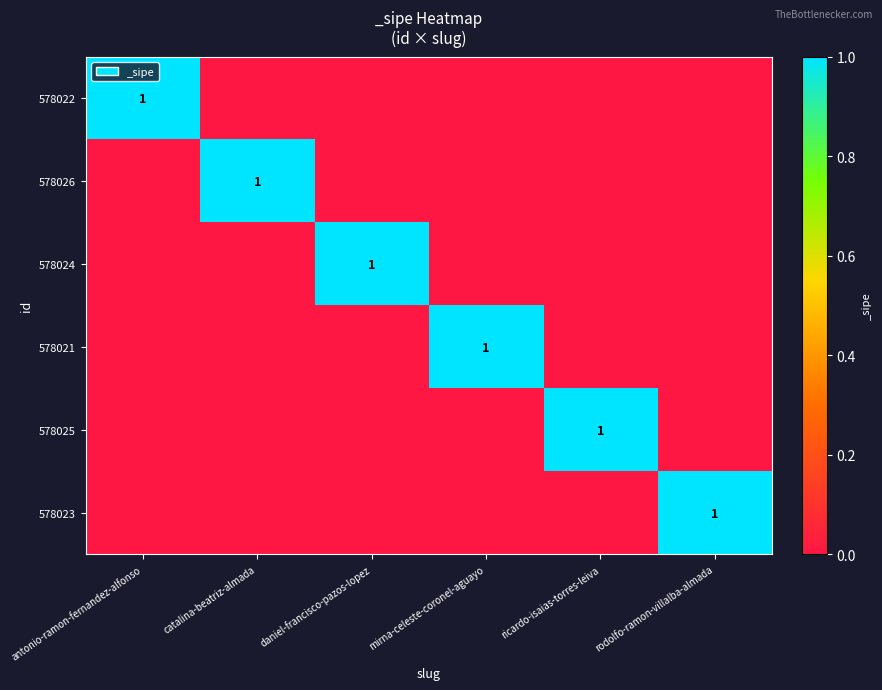

True or false: 578022 has a value of 1 at antonio-ramon-fernandez-alfonso.

True